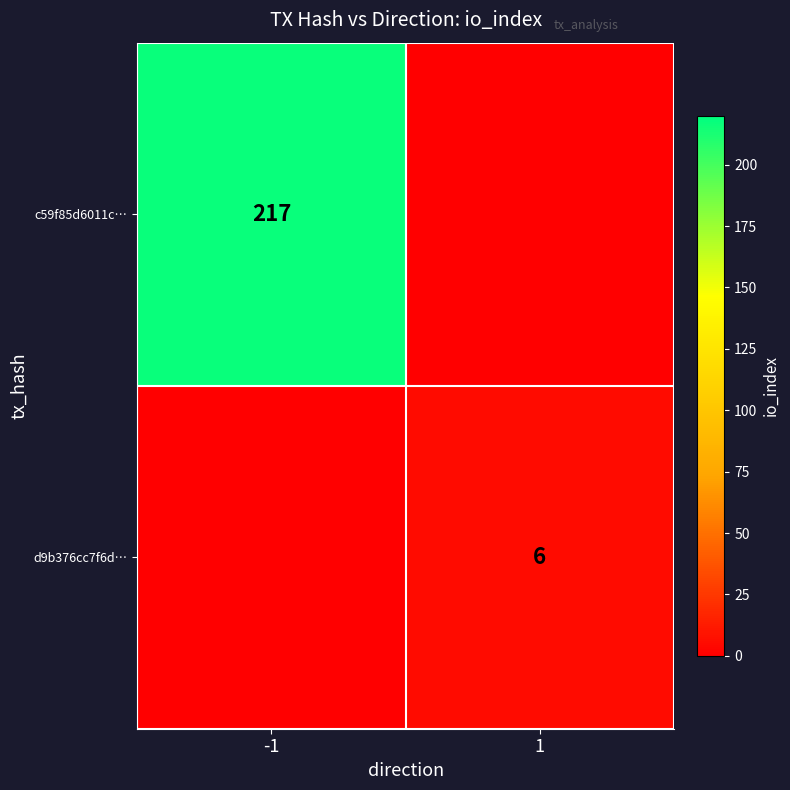

The d9b376cc7f6d… series shows 10 at 1. True or false?

False